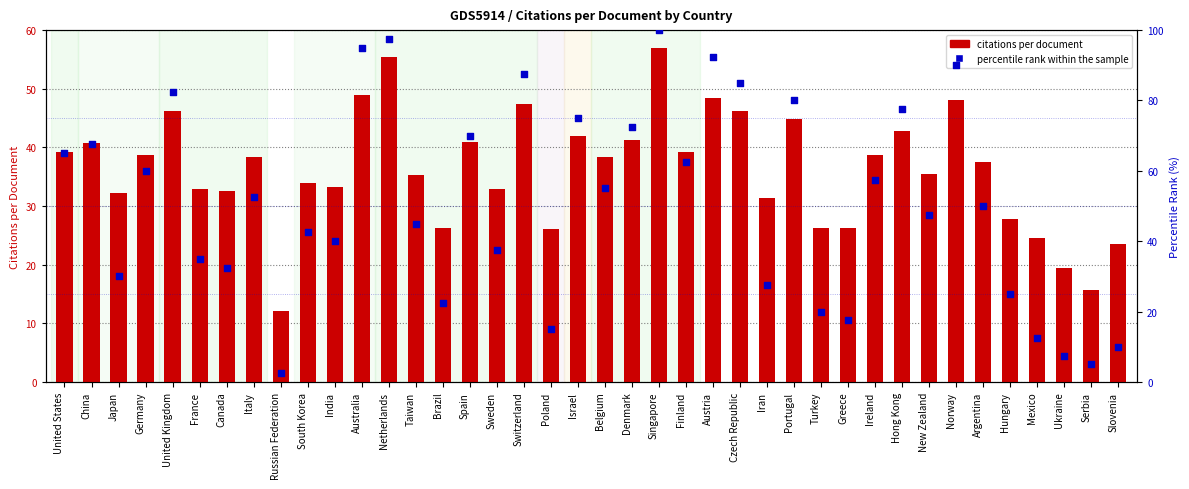

What is the total value across all series at Turkey?

46.3